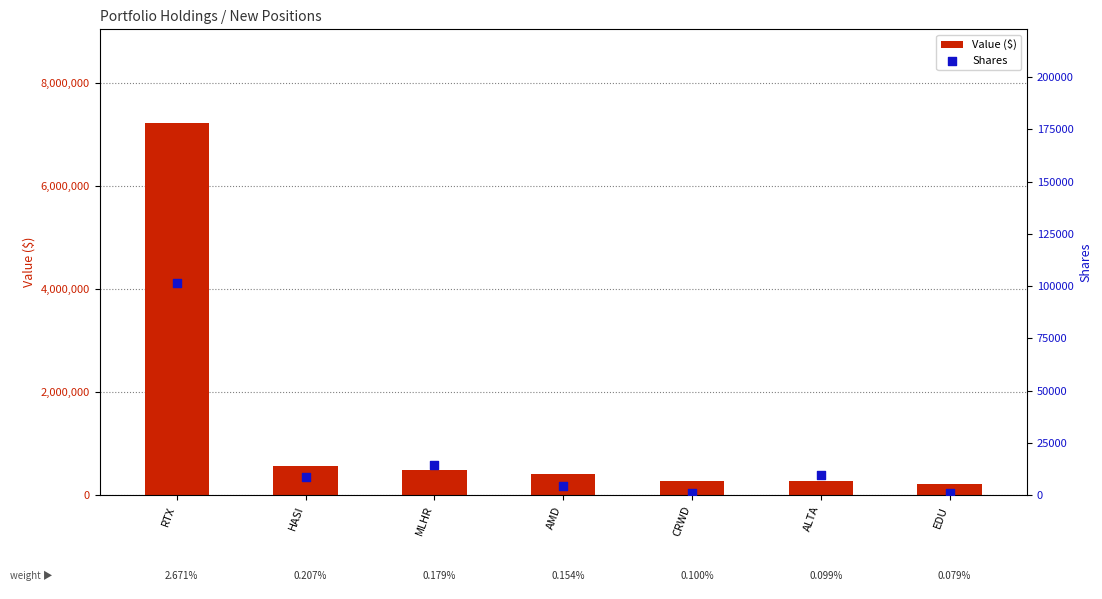

Which series has the largest Y range (max minus min)?

Value ($)